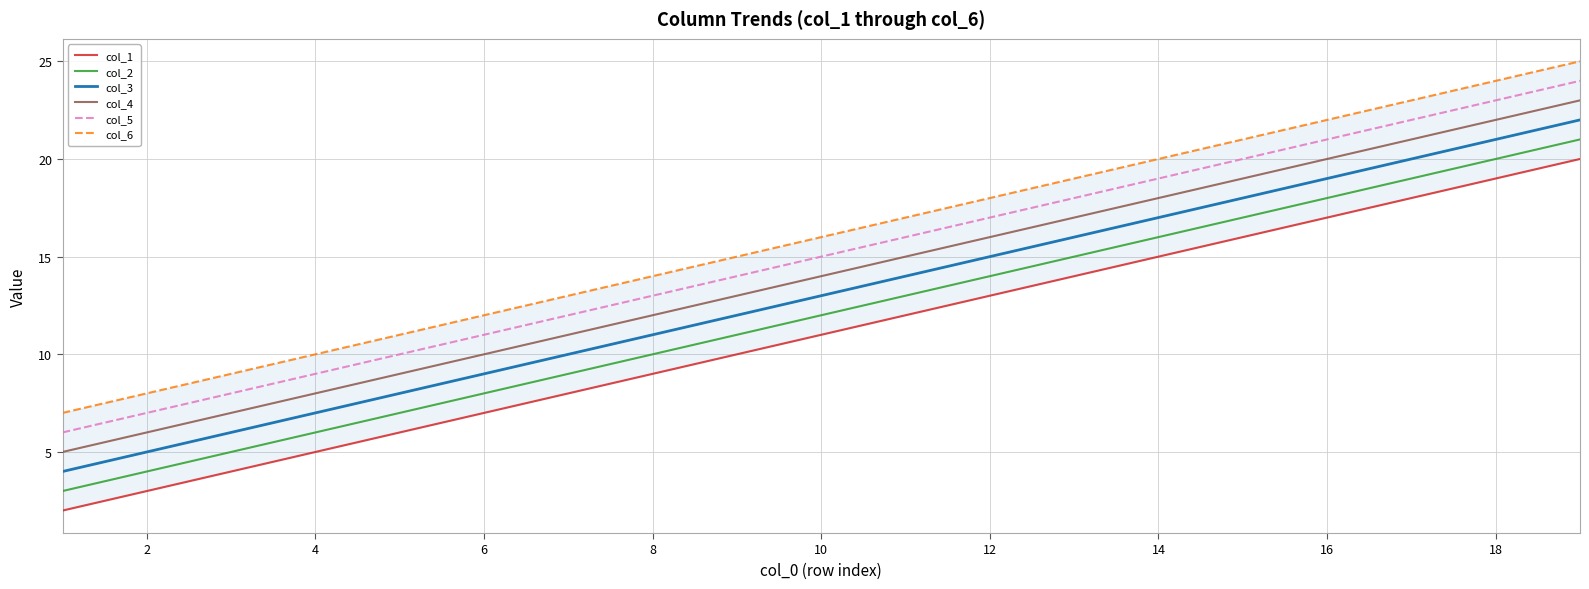

True or false: col_5 and col_6 intersect in this chart.

False